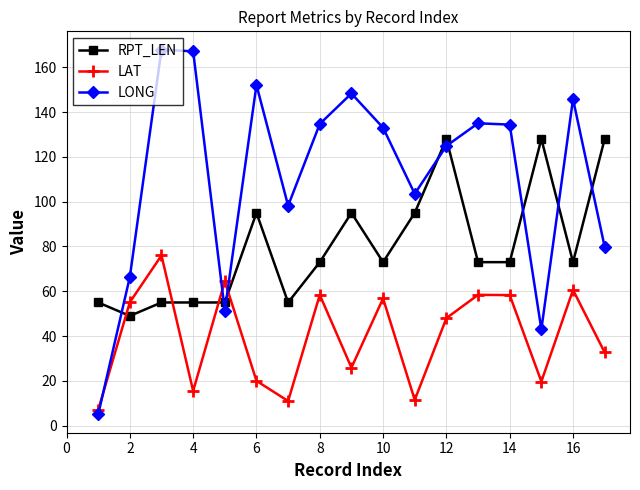

What is the value of the LAT point at the 7th from the left?

11.0